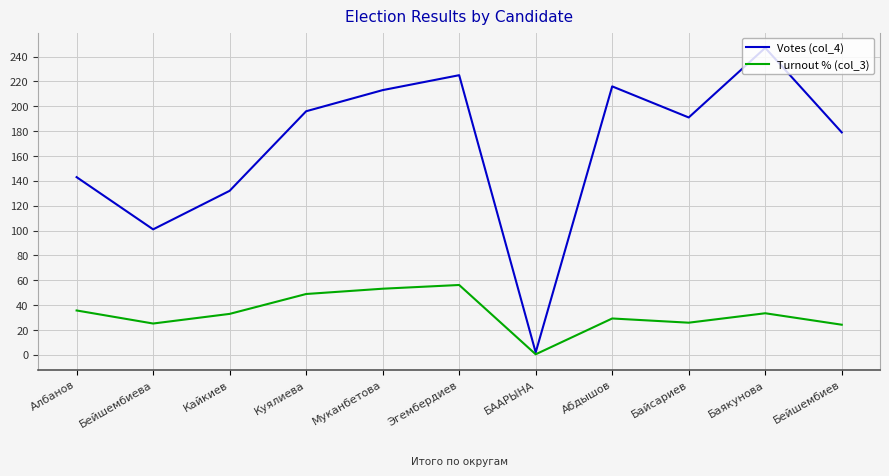

Is the value of Votes (col_4) at БААРЫНА greater than the value of Turnout % (col_3) at Баякунова?

No